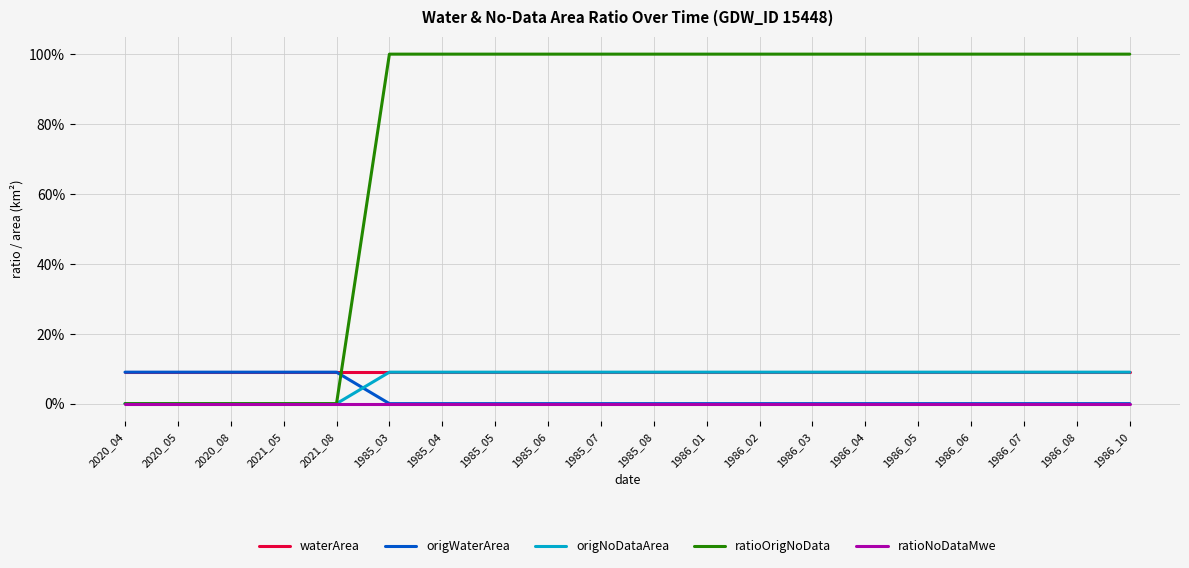

Rank the series by their maximum value, from highest to lowest.

ratioOrigNoData, waterArea, origWaterArea, origNoDataArea, ratioNoDataMwe